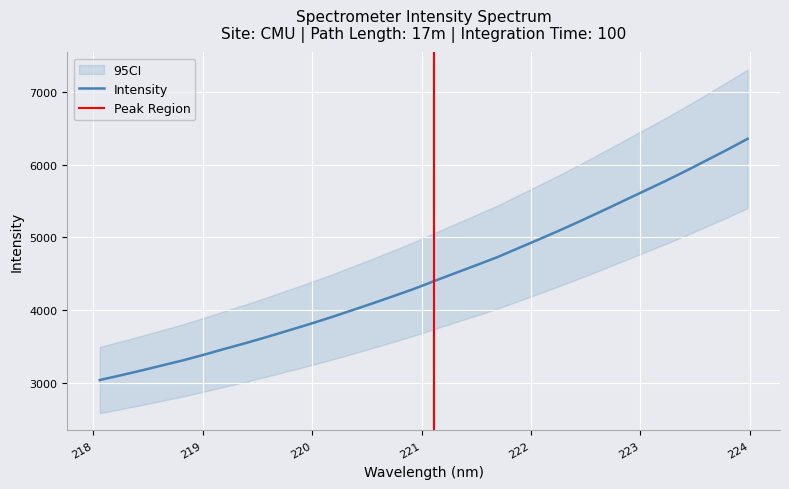

What is the difference between the values at 222.4538 and 218.8244?

1914.8